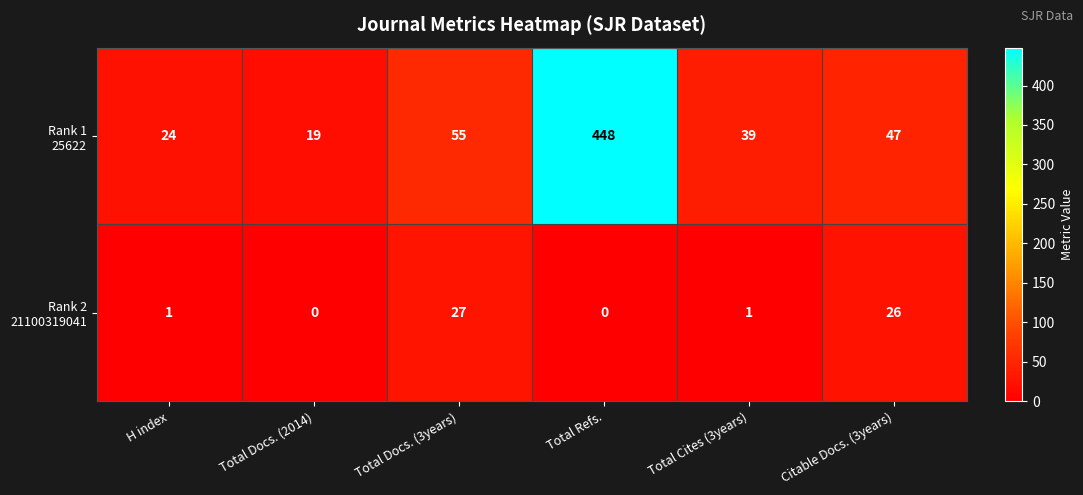

What is the maximum value shown in the chart?

448